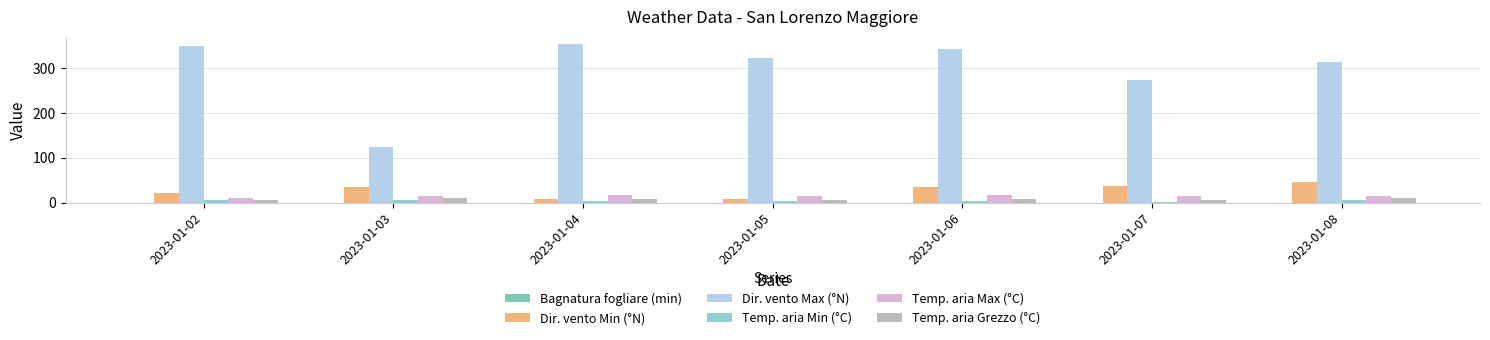

What is the sum of all Dir. vento Min (°N) values?

188.0